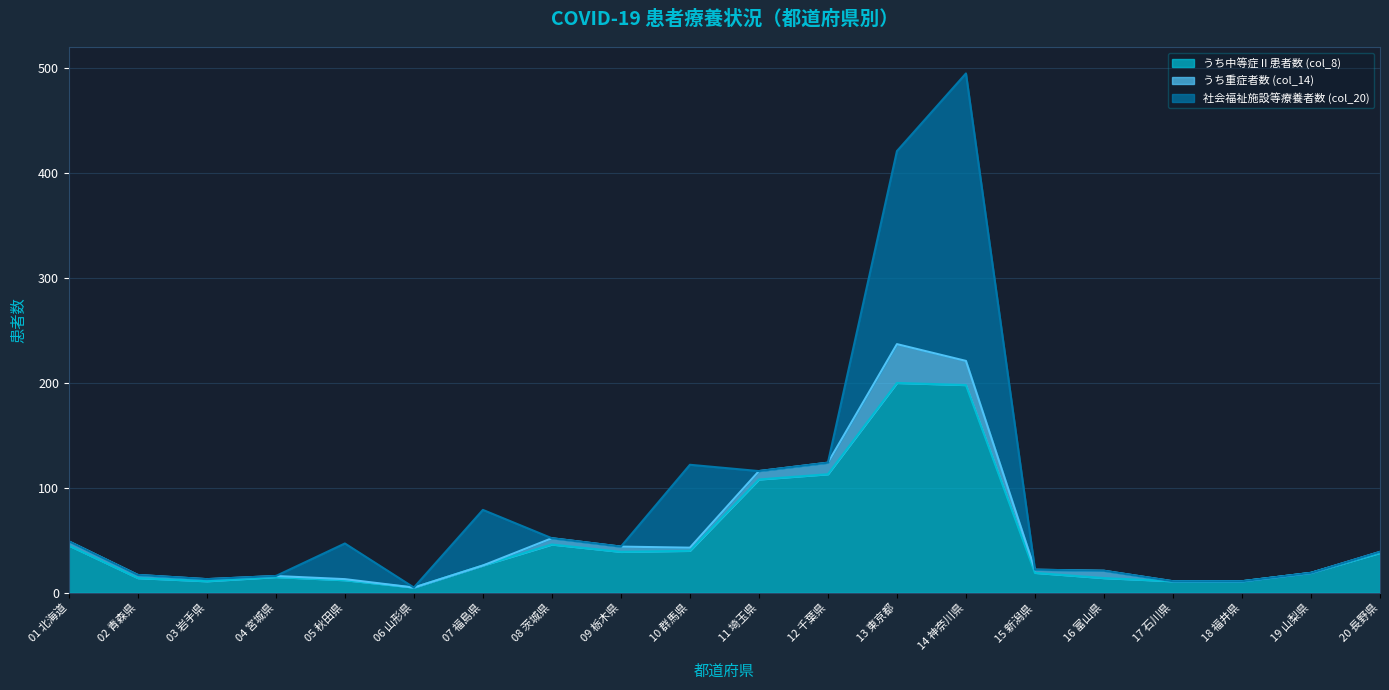

True or false: 社会福祉施設等療養者数 (col_20) has a value of 0 at 11 埼玉県.

True